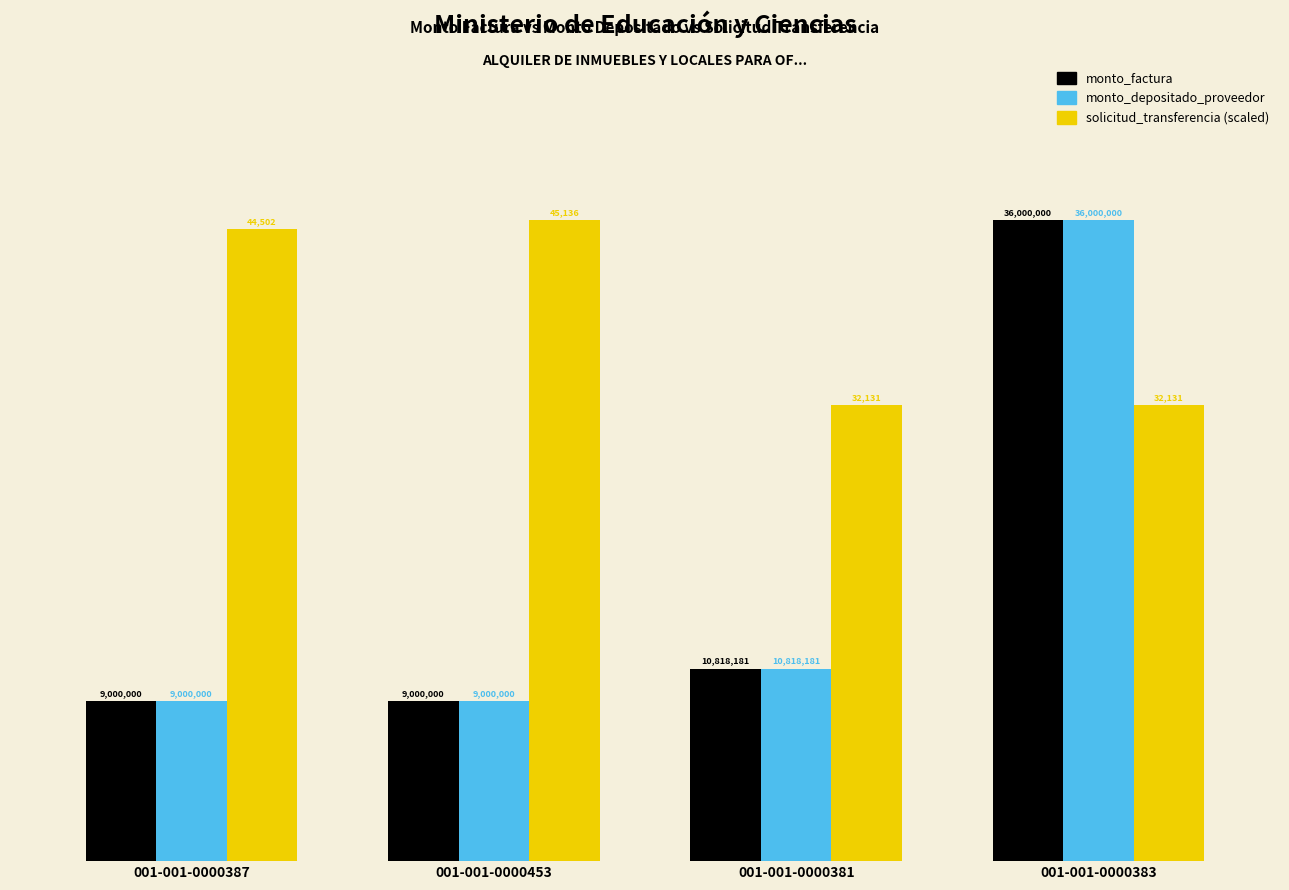

What is the minimum value shown in the chart?

9000000.0